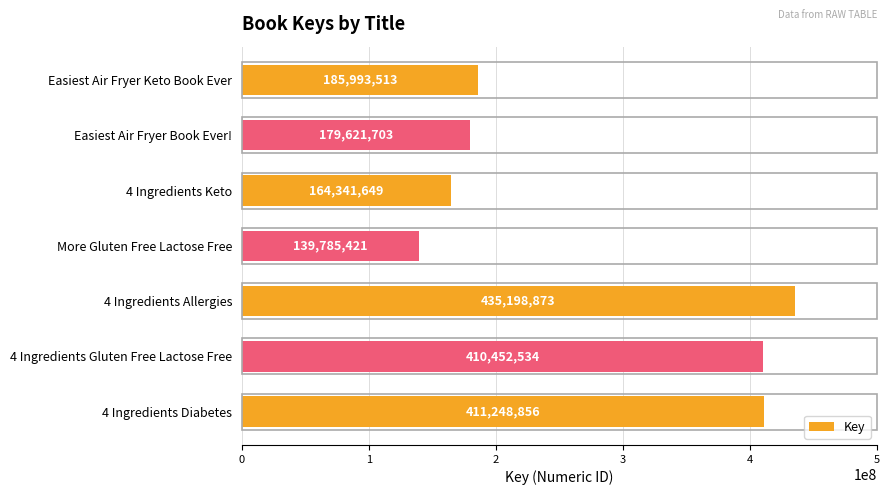

Read the value at 4 Ingredients Allergies.

435198873